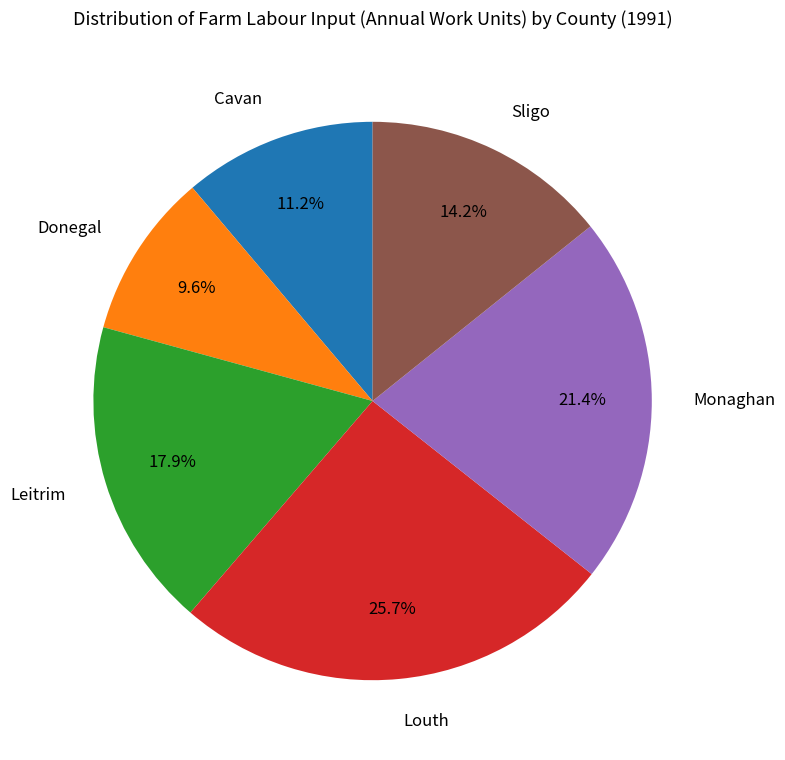

To the nearest percent, what is the combined percentage of Leitrim and Louth?

44%